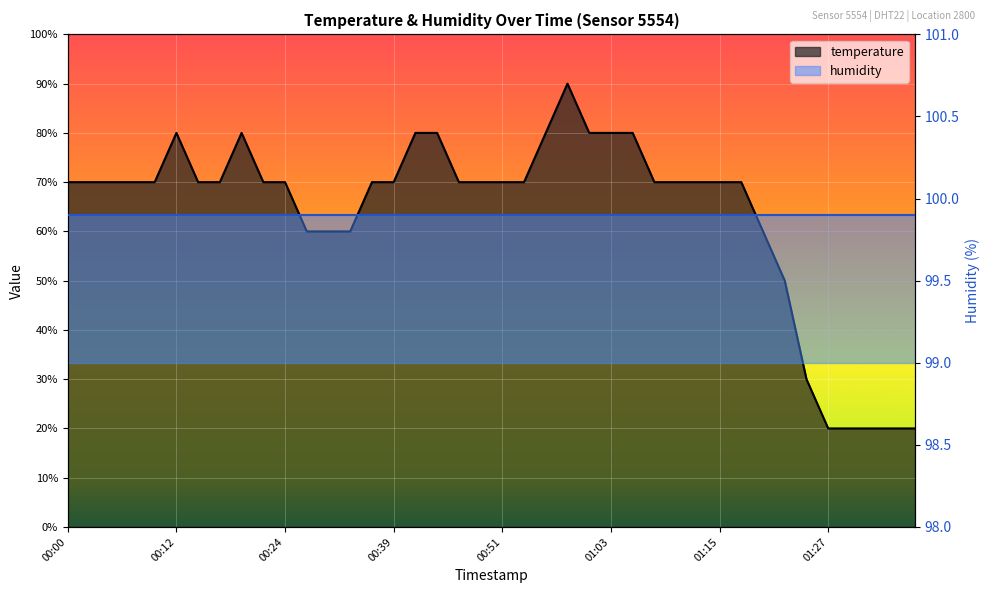

Count the number of values greater than 70.

9